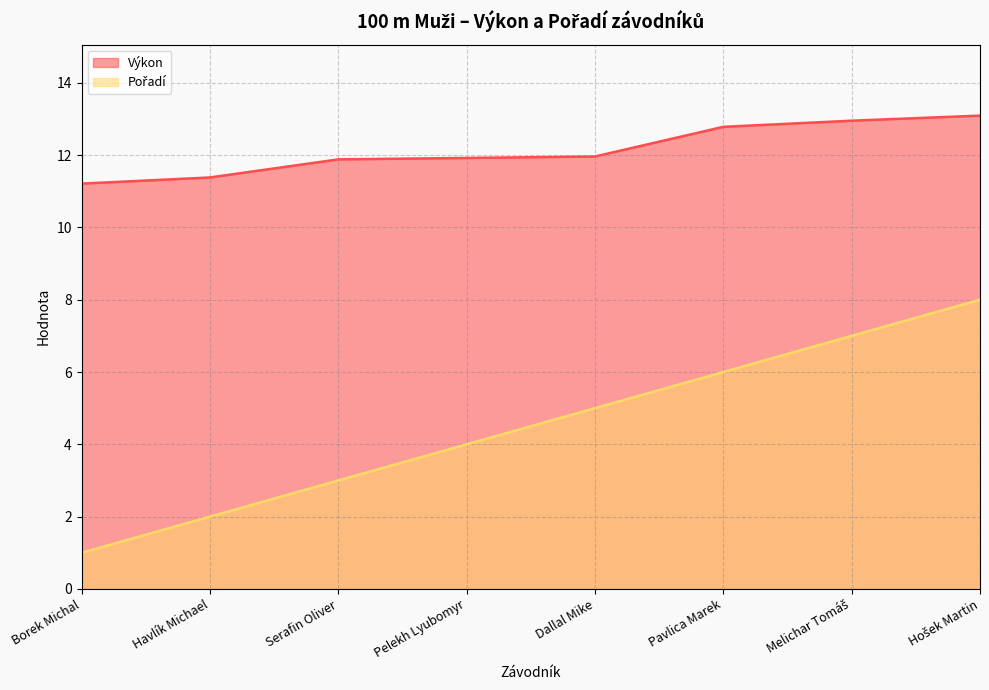

What is the maximum value for Pořadí?

8.0